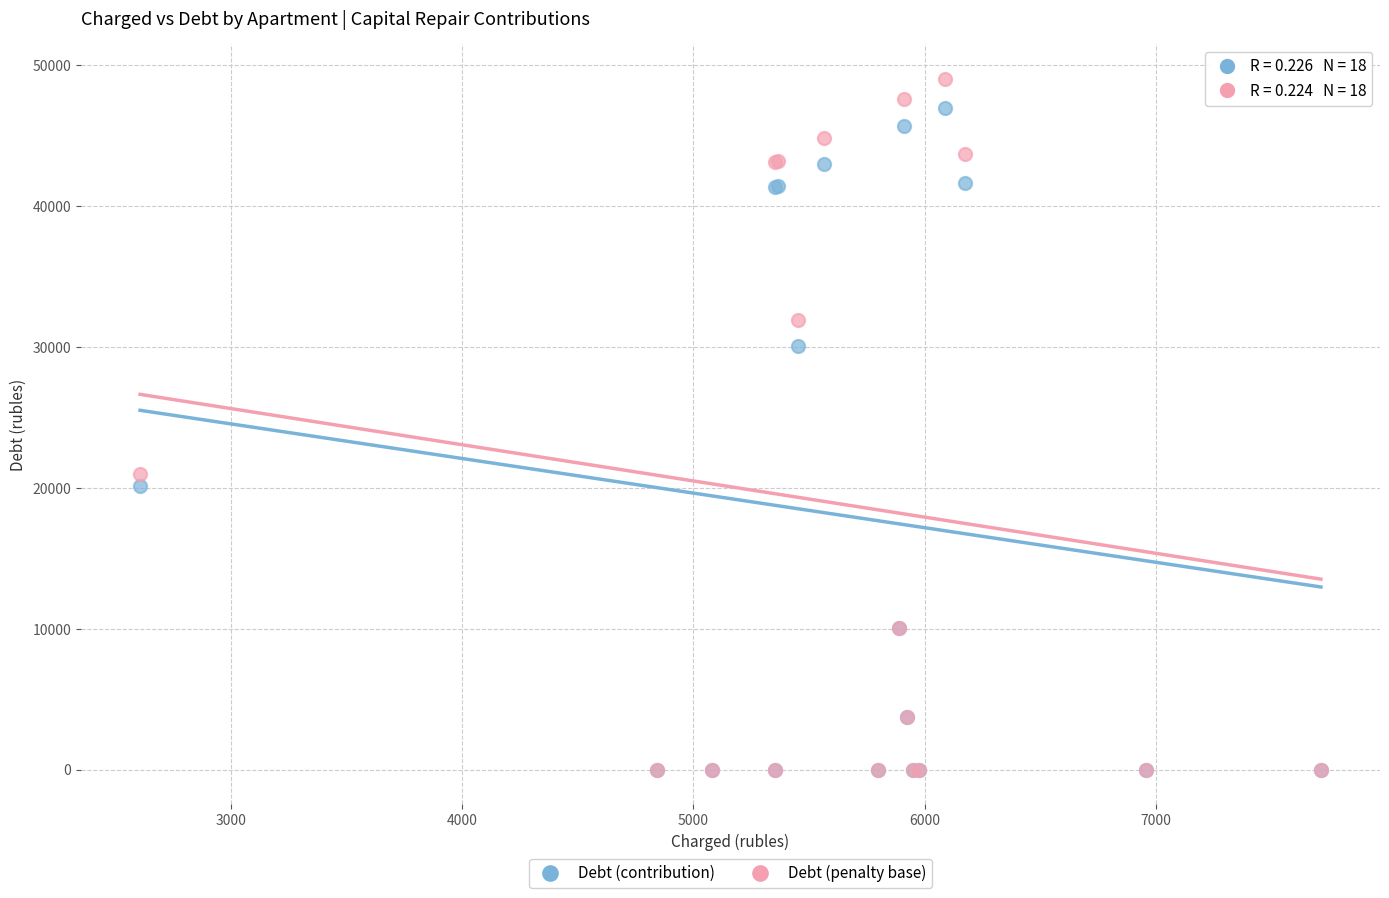

In the Debt (contribution) series, what Y value is closest to 23499?

20143.2